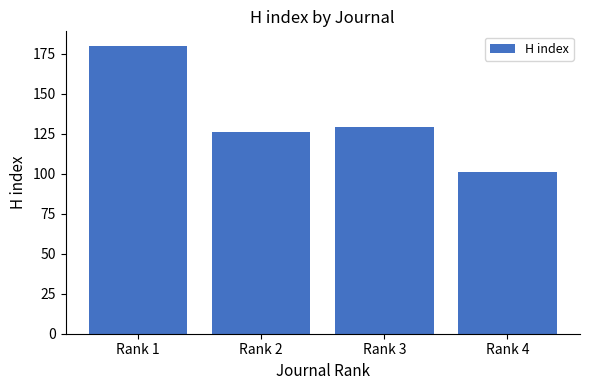

How many bars are there in total?

4